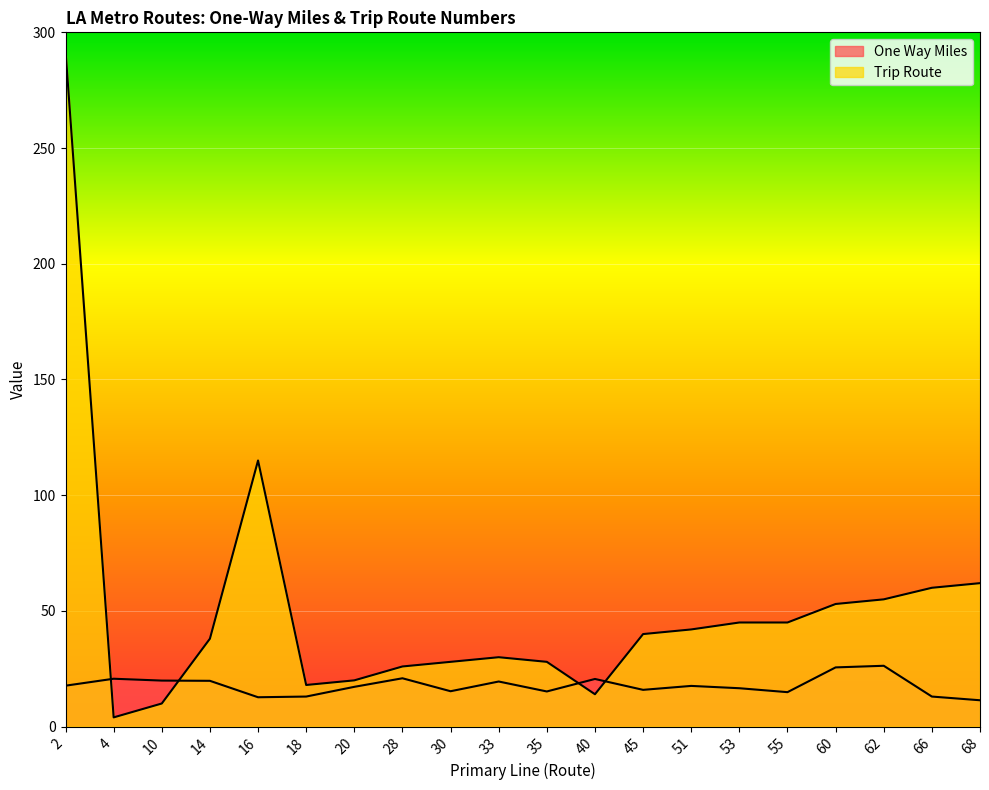

Is it true that Trip Route equals 20.0 at 20?

True